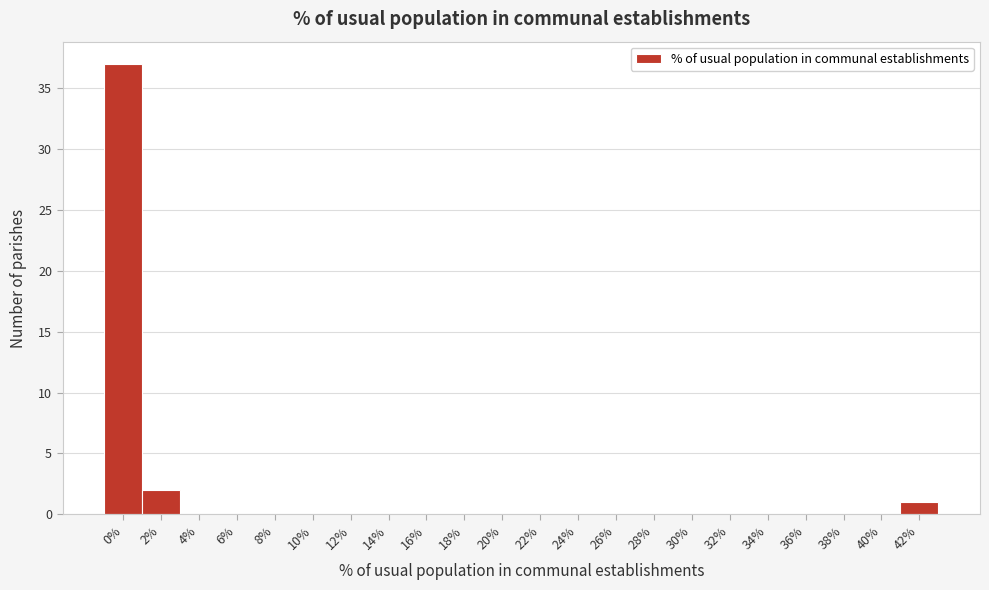

Reading left to right, extract all data points from this chart.

0%=37	2%=2	4%=0	6%=0	8%=0	10%=0	12%=0	14%=0	16%=0	18%=0	20%=0	22%=0	24%=0	26%=0	28%=0	30%=0	32%=0	34%=0	36%=0	38%=0	40%=0	42%=1